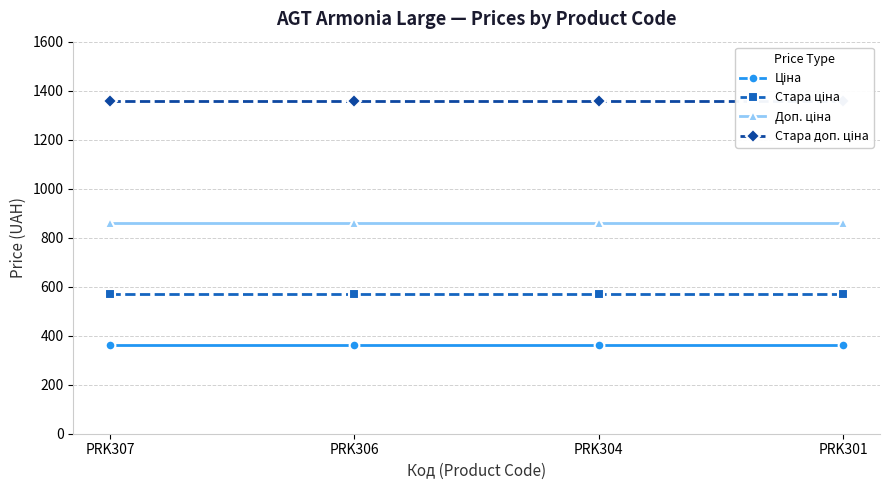

Which series has the widest spread of values?

Ціна